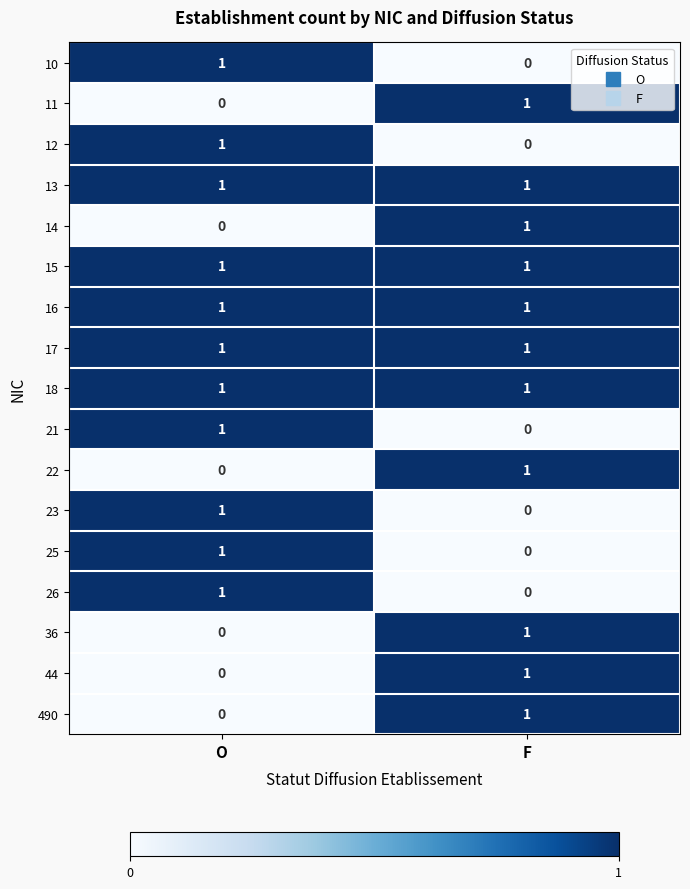

What is the maximum value shown in the chart?

1